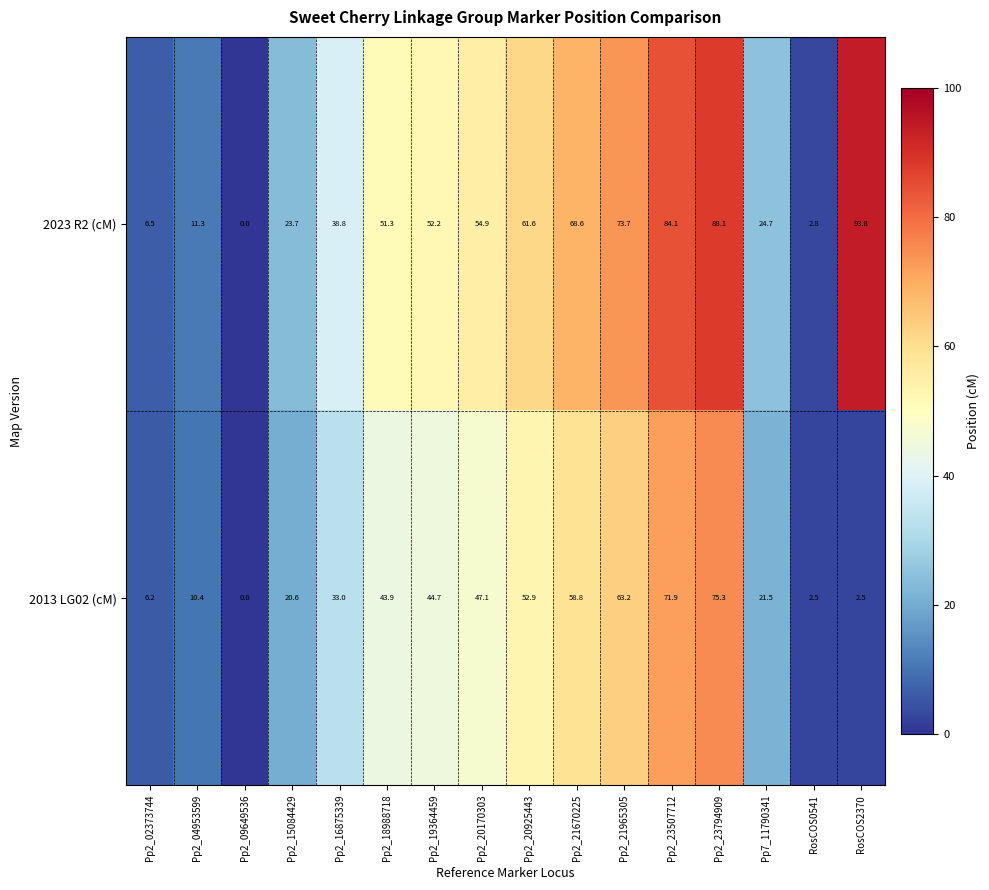

Which series has the widest spread of values?

2023 R2 (cM)